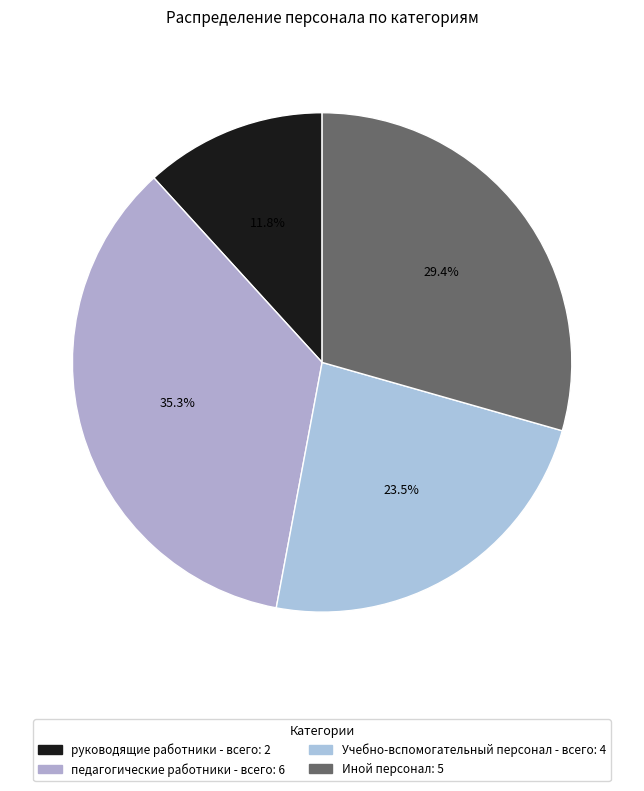

Does any single category account for the majority?

No